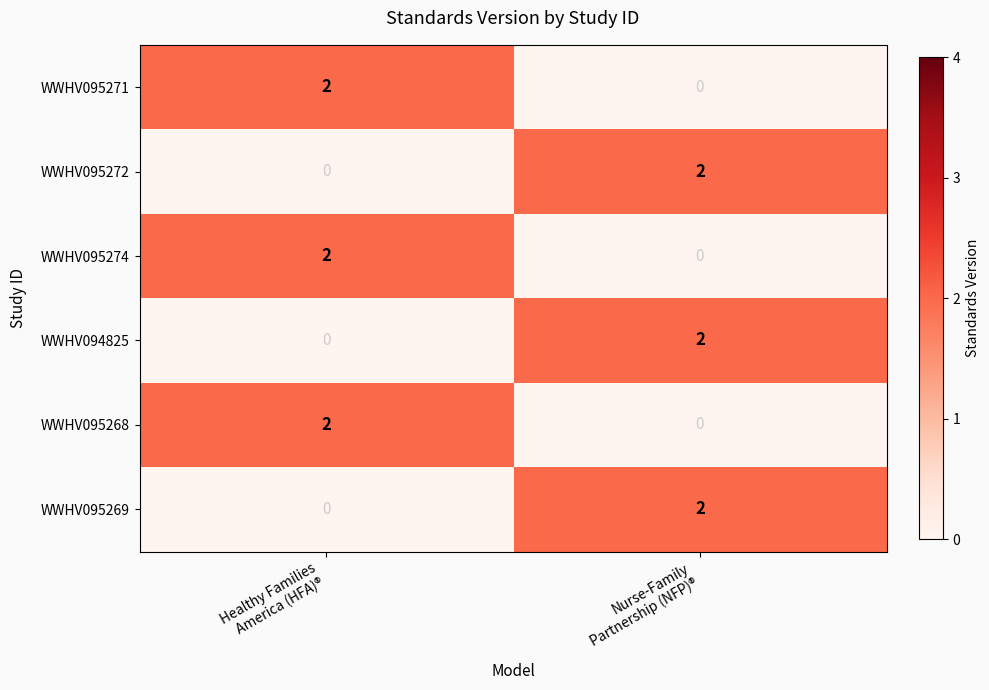

Reading left to right, what are all the values shown in this chart?

WWHV095271: 2	0
WWHV095272: 0	2
WWHV095274: 2	0
WWHV094825: 0	2
WWHV095268: 2	0
WWHV095269: 0	2